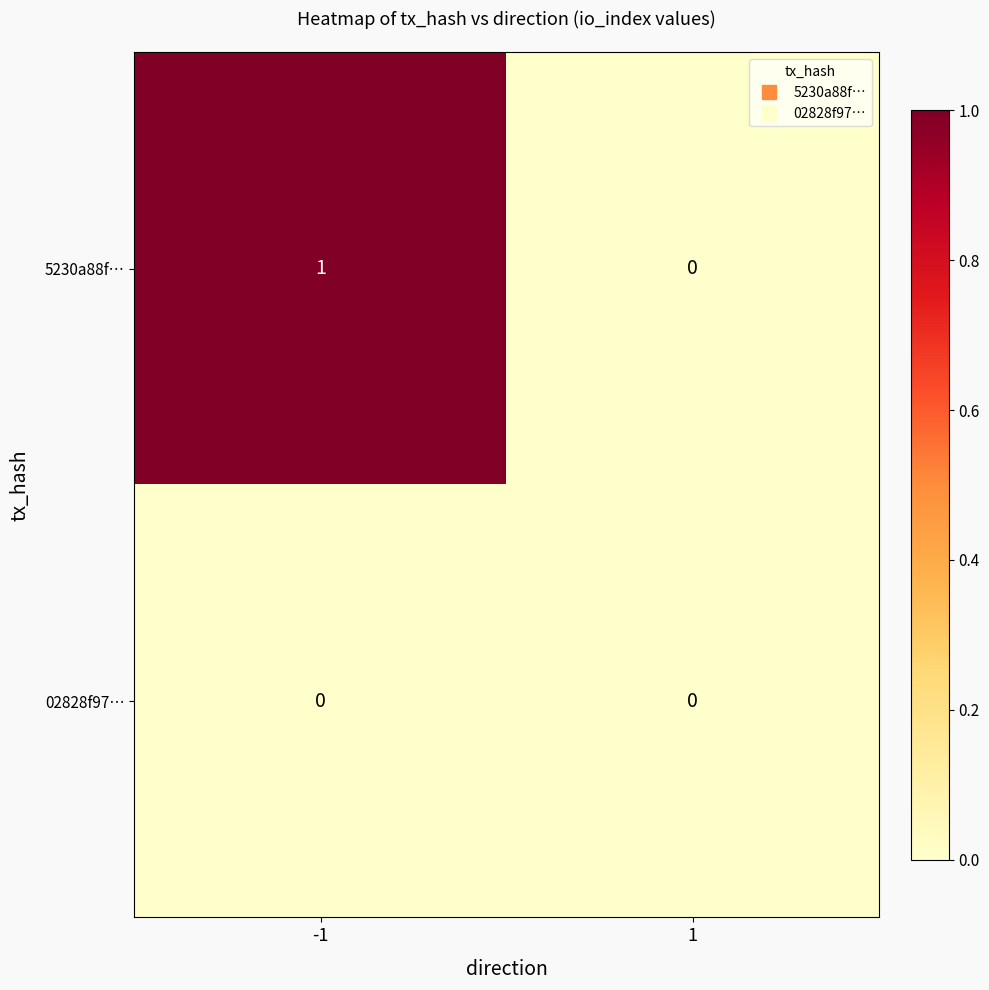

Rank the series by their maximum value, from lowest to highest.

02828f97…, 5230a88f…